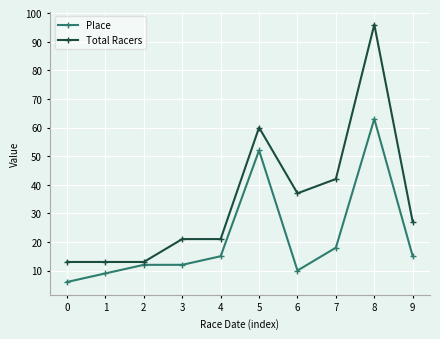

True or false: Total Racers has more than 0 points higher than both neighbors.

True